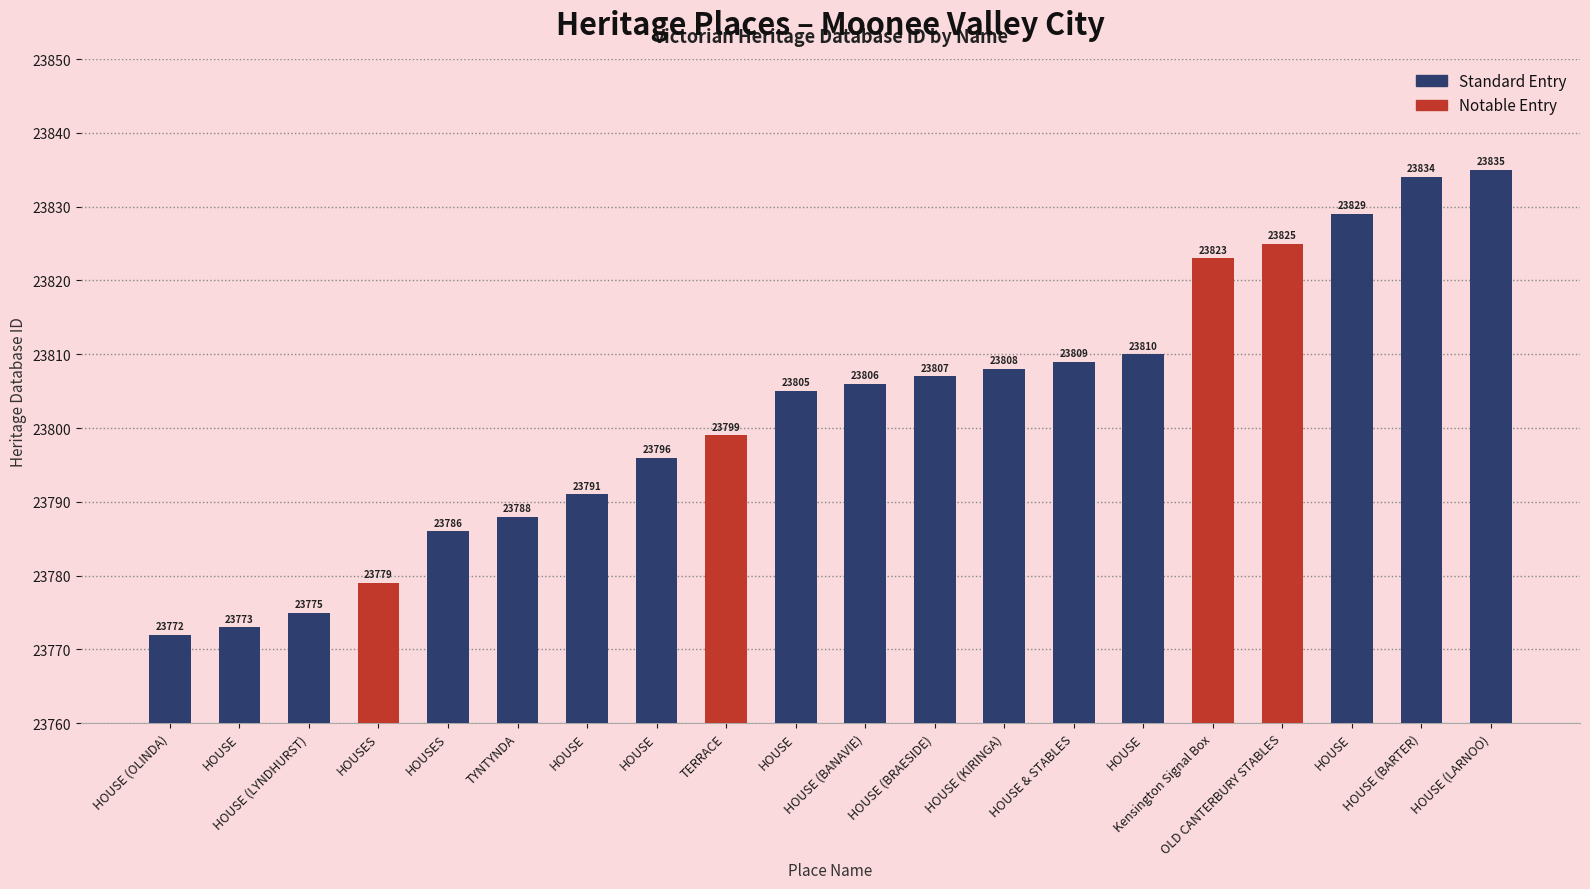

Reading left to right, list all the values displayed in this chart.

23772	23773	23775	23779	23786	23788	23791	23796	23799	23805	23806	23807	23808	23809	23810	23823	23825	23829	23834	23835